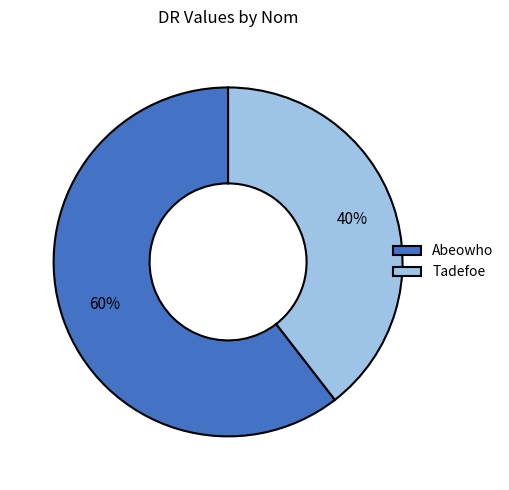

Combined, do Tadefoe and Abeowho account for over 50%?

Yes